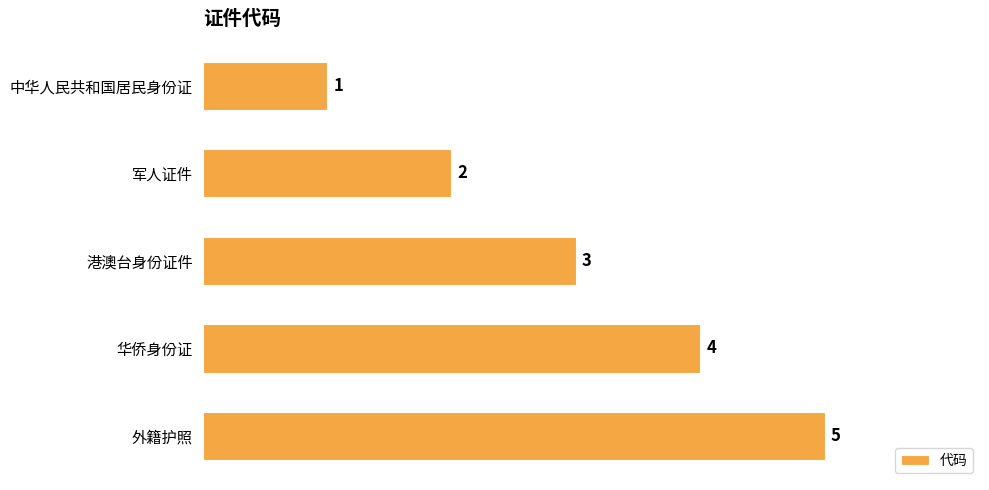

List the labels in order of value, largest first.

外籍护照, 华侨身份证, 港澳台身份证件, 军人证件, 中华人民共和国居民身份证